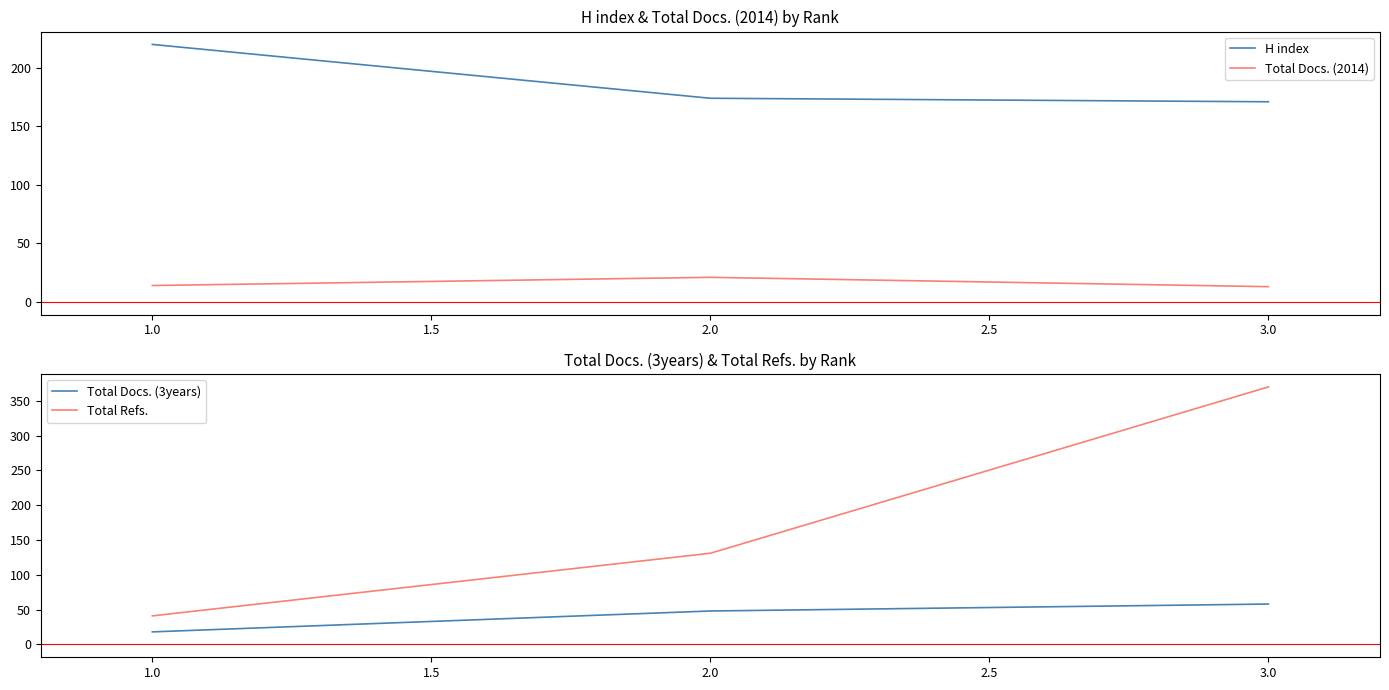

The value of H index at 3.0 is 281. True or false?

False